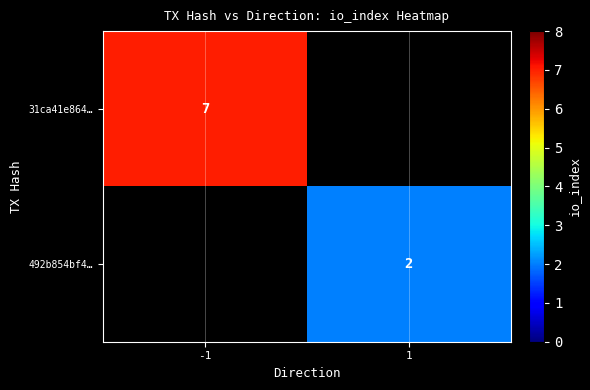

How many data points does each series have?

2